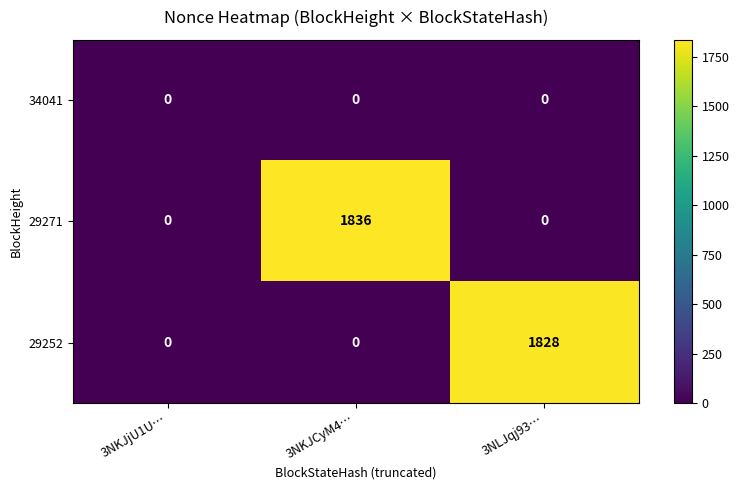

How many categories are shown in the chart?

3